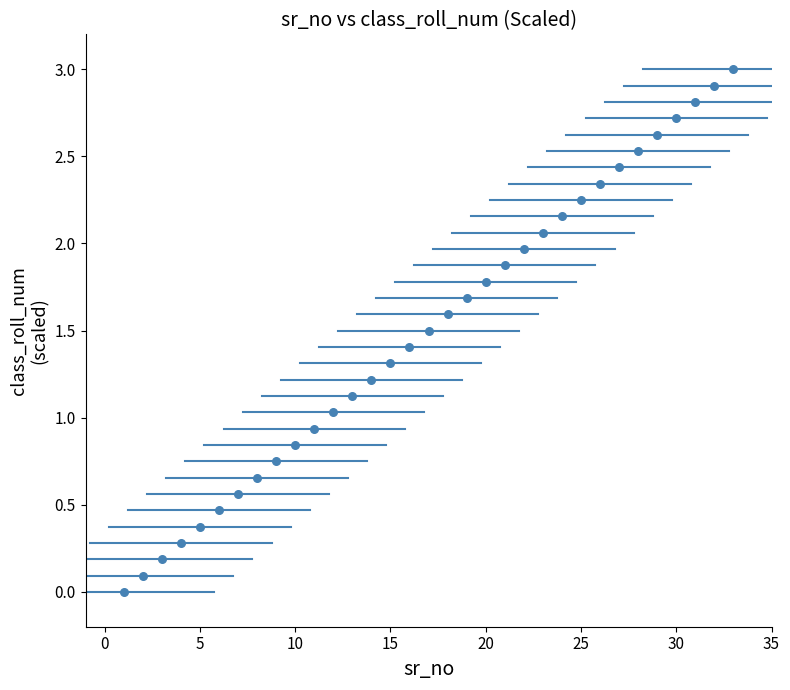

What is the range of Y values (max minus min)?

3.0